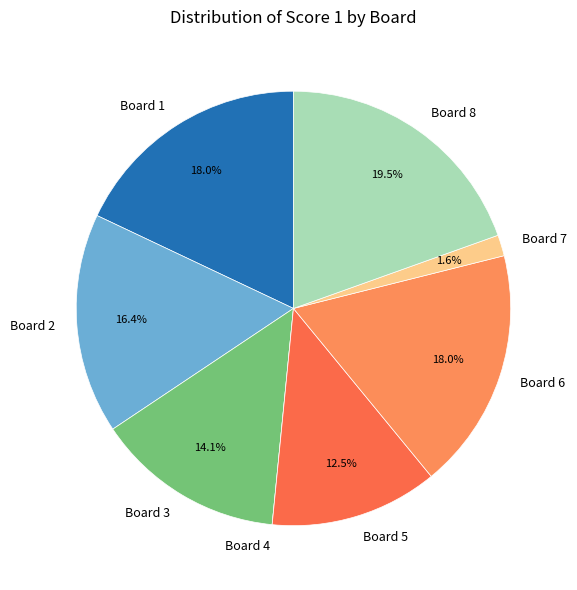

To the nearest percent, what is the difference between the Board 1 and Board 2 slice percentages?

2%